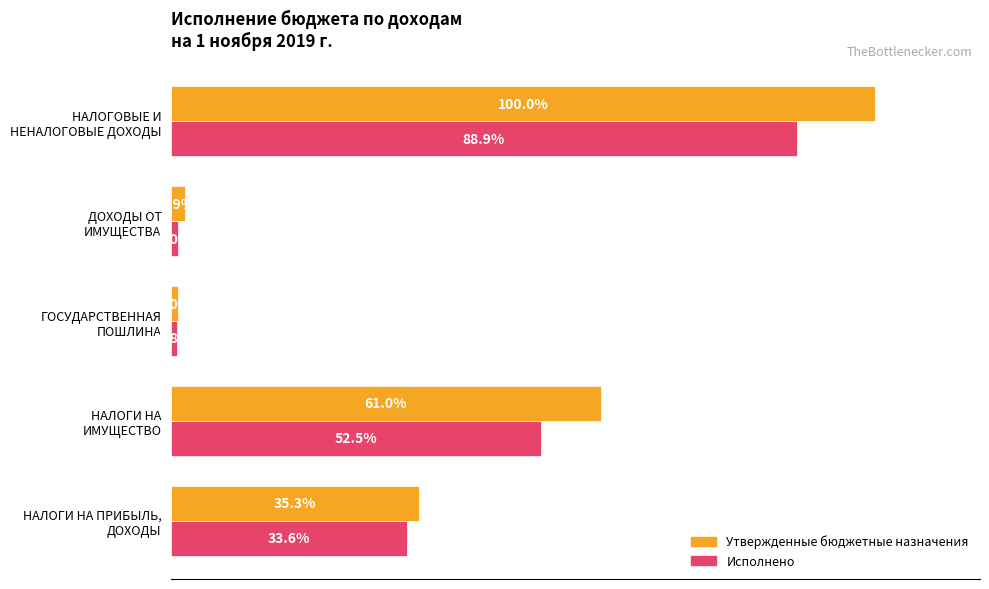

What are all the series names shown in the legend?

Утвержденные бюджетные назначения, Исполнено